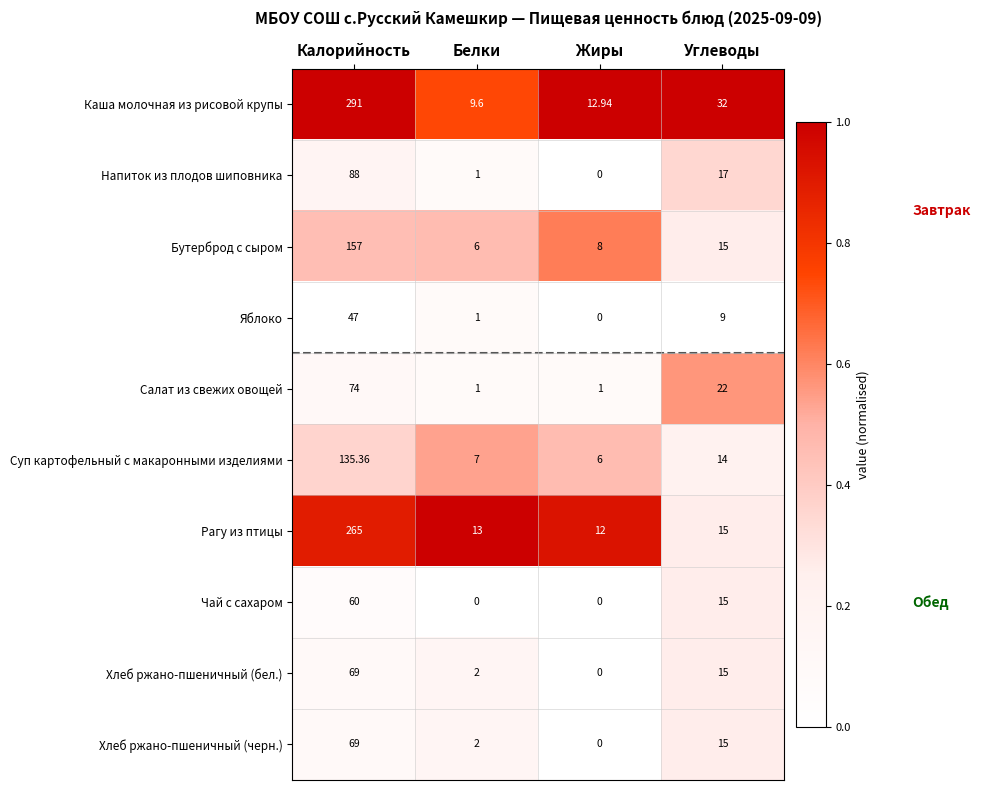

Is the value of Рагу из птицы at Белки greater than the value of Хлеб ржано-пшеничный (черн.) at Белки?

Yes